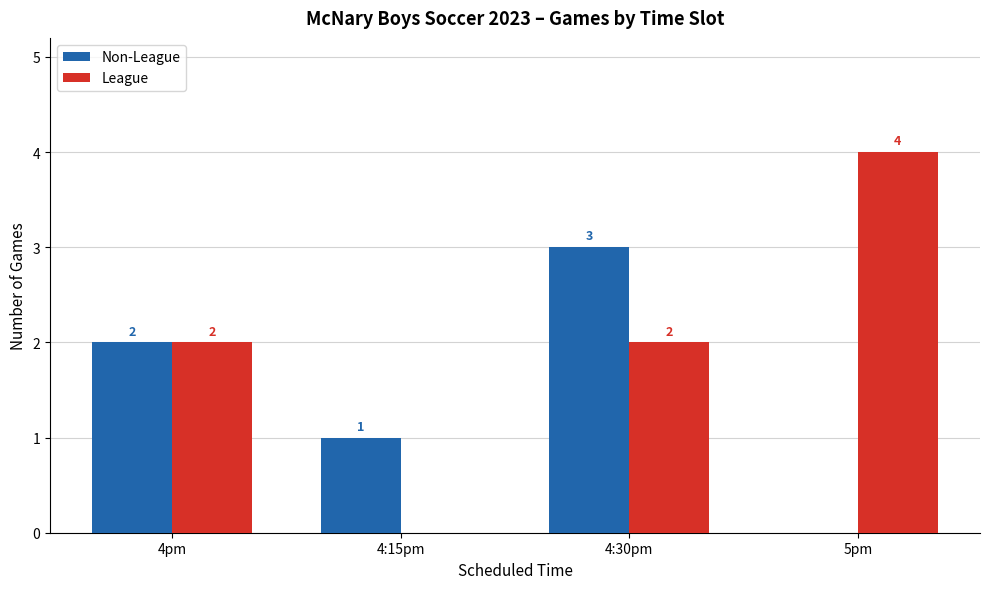

Are the bars horizontal?

No